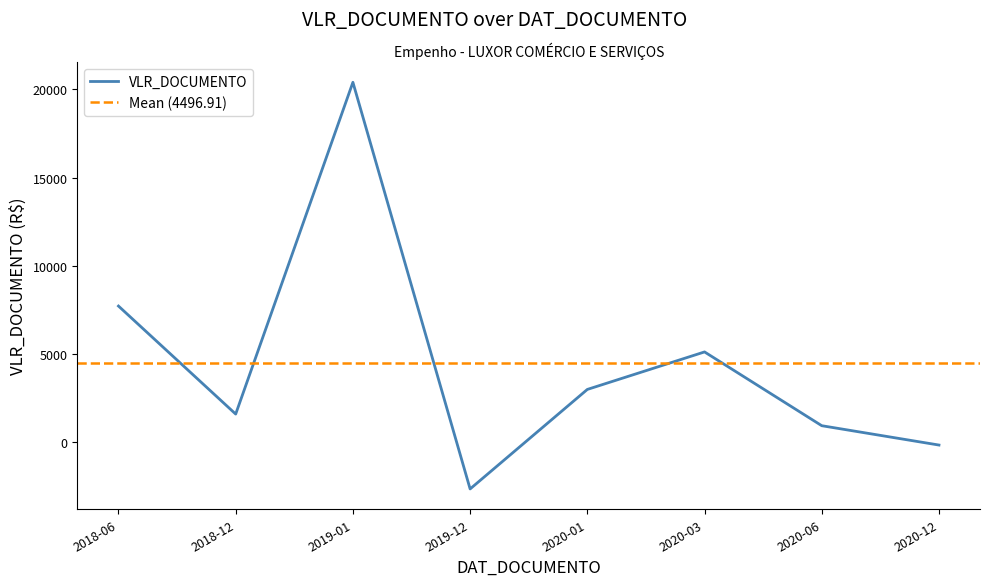

How many data points are above 2995?

4